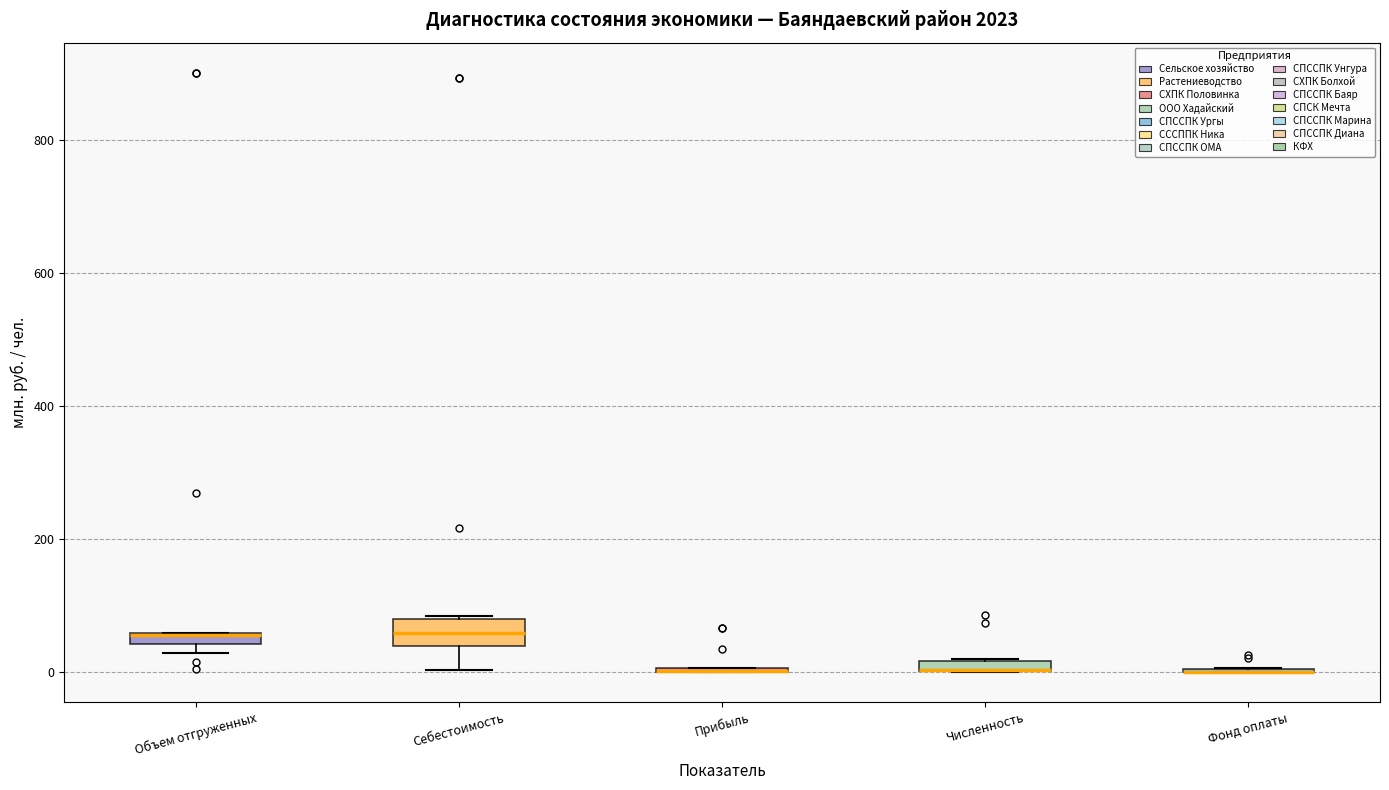

Comparing the boxes themselves (not the whiskers), which one is the tallest?

Себестоимость